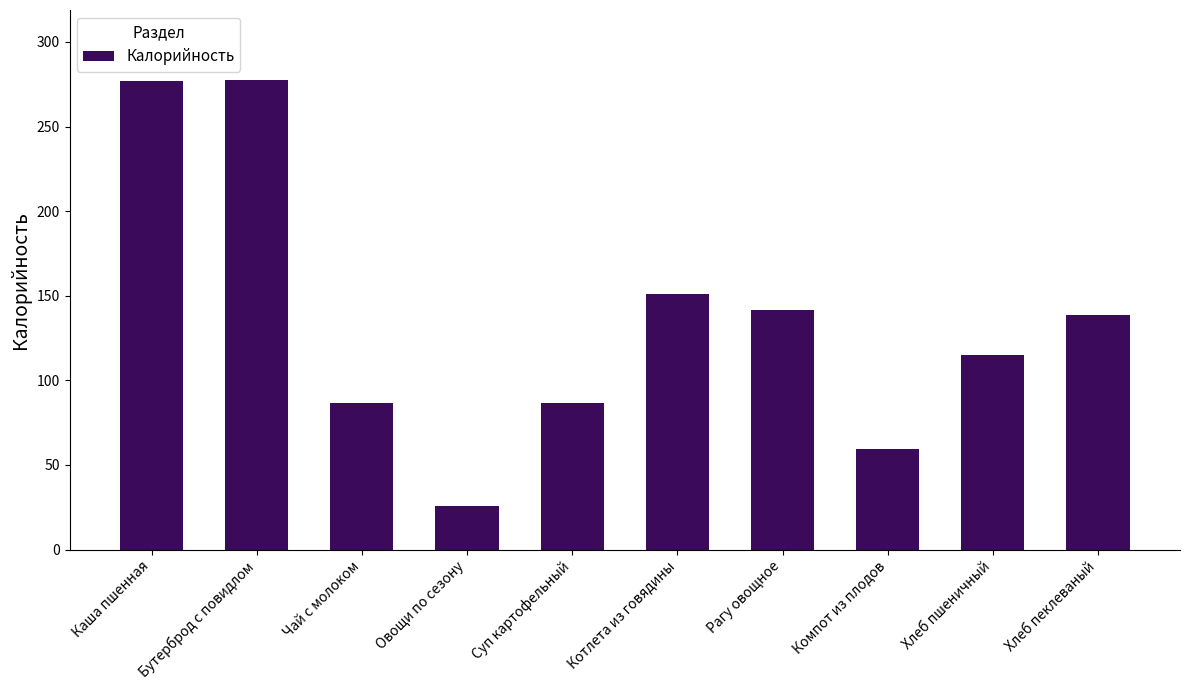

Between Котлета из говядины and Чай с молоком, which is larger?

Котлета из говядины